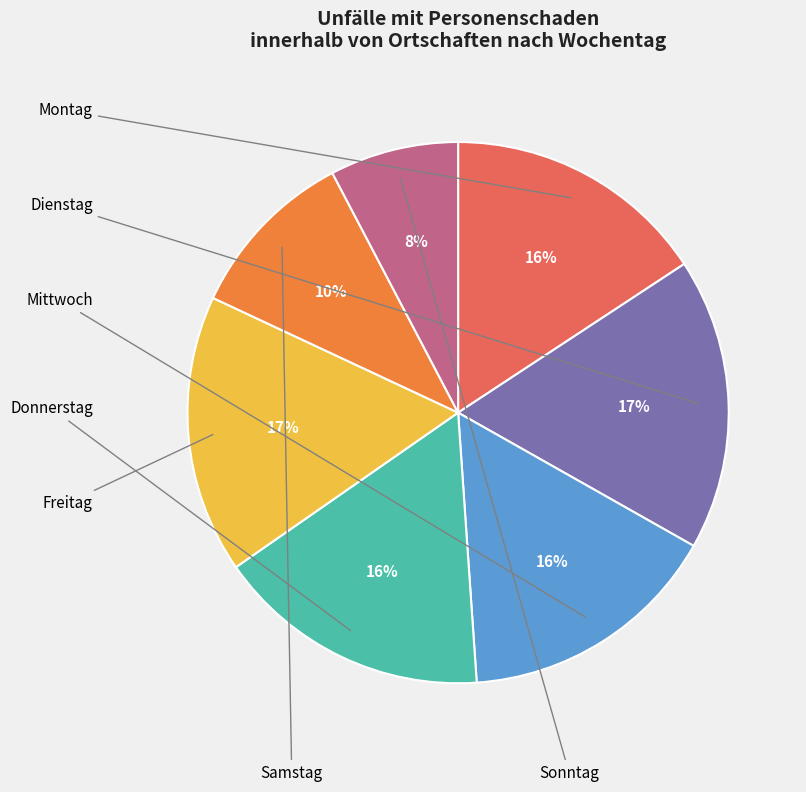

Count the number of slices in the pie.

7